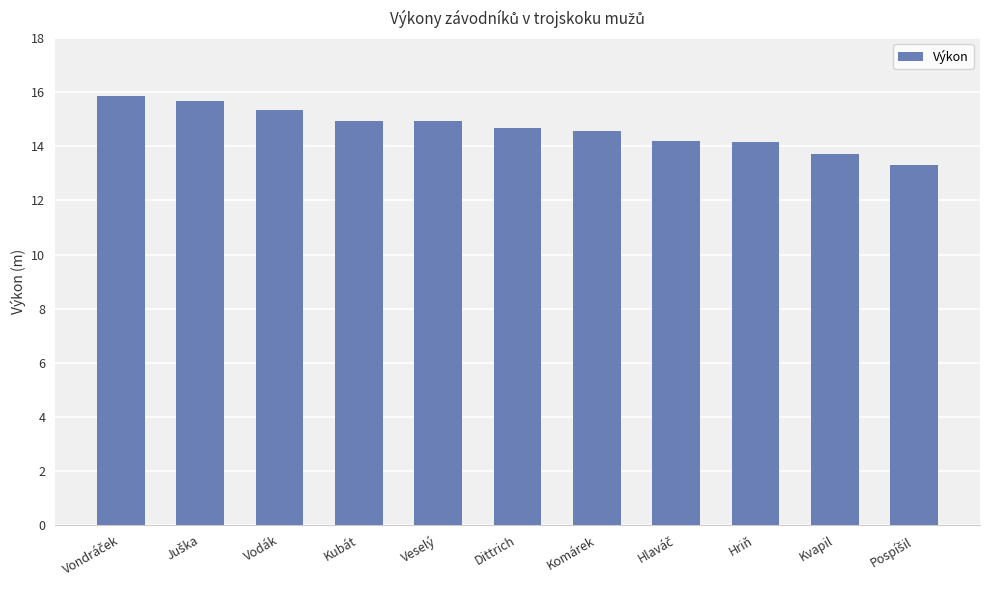

What is the difference between the maximum and second lowest values?

2.2